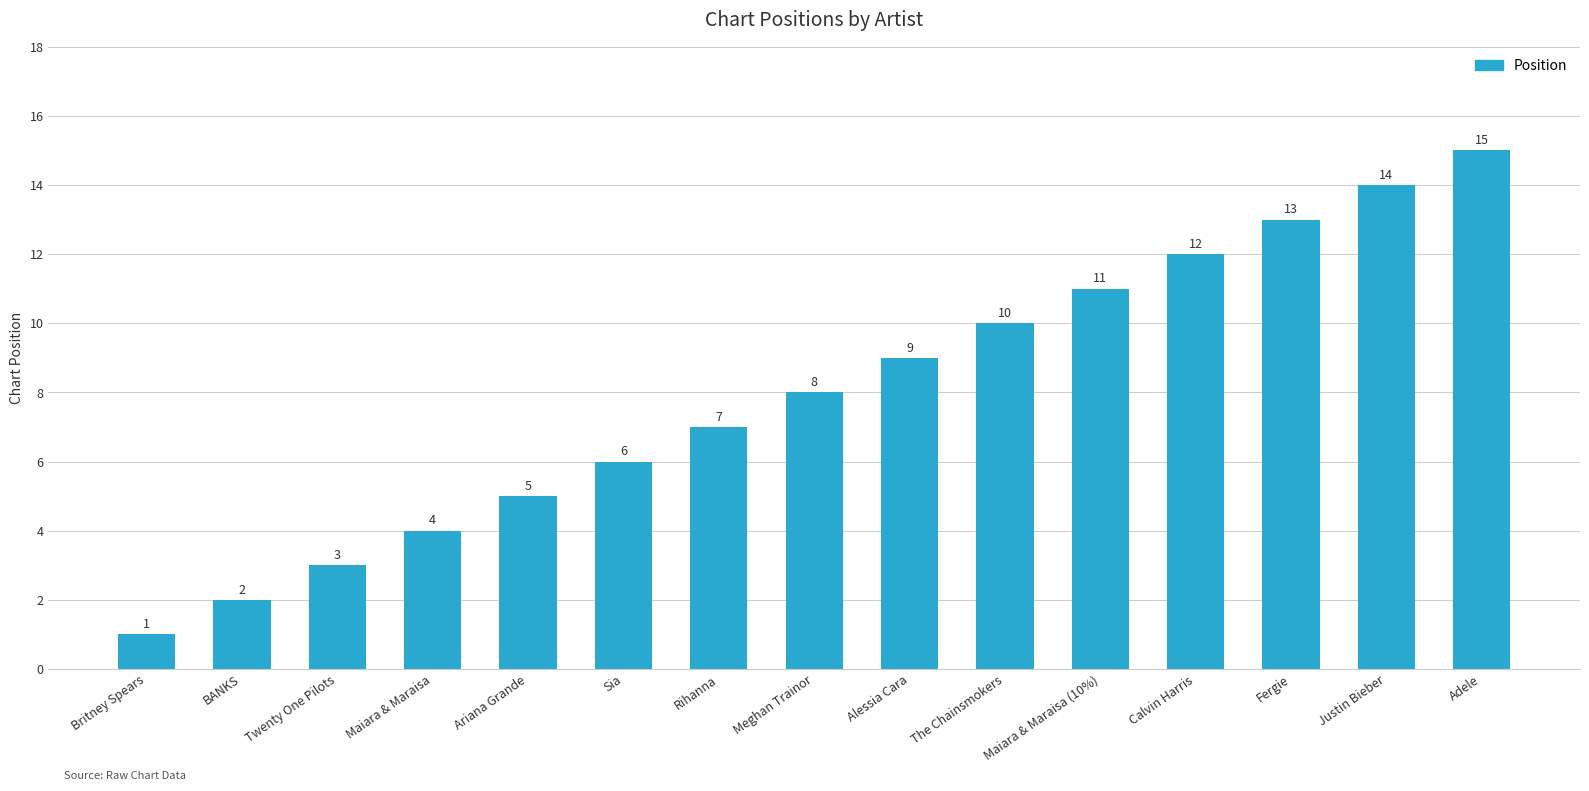

What is the difference between the values at Ariana Grande and Adele?

10